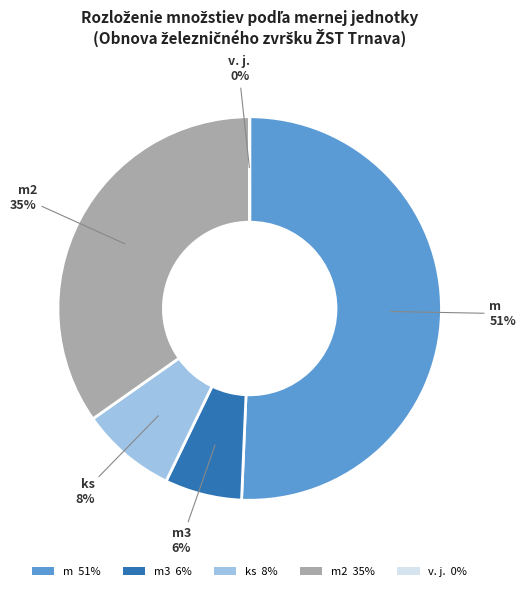

Which slice is the largest?

m